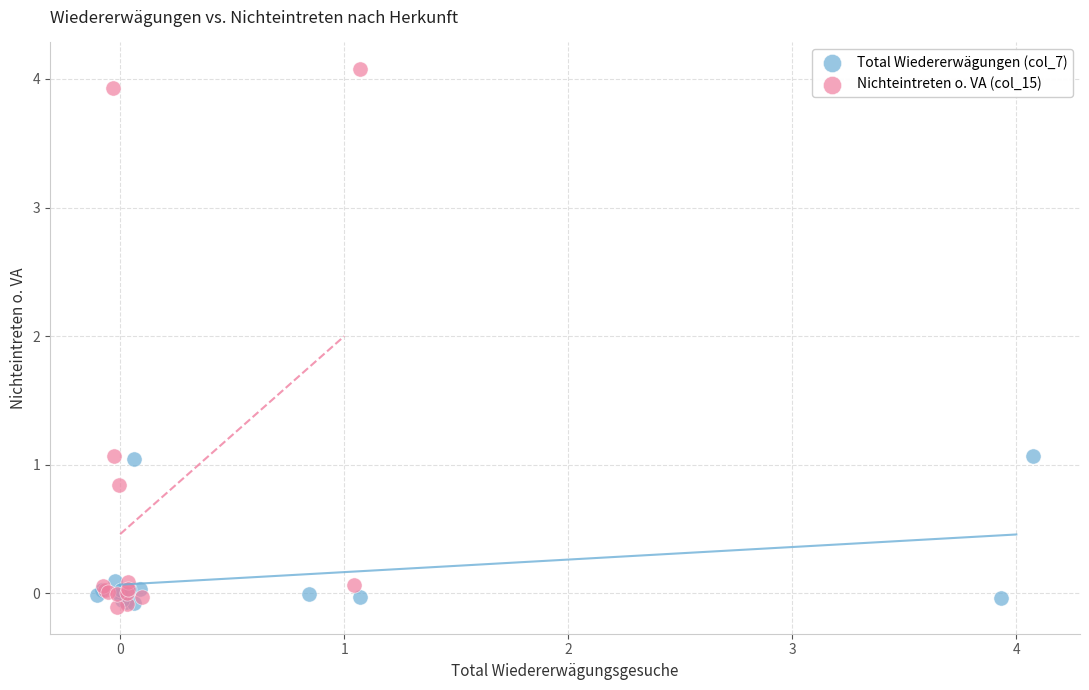

What are all the series names shown in the legend?

Total Wiedererwägungen (col_7), Nichteintreten o. VA (col_15)